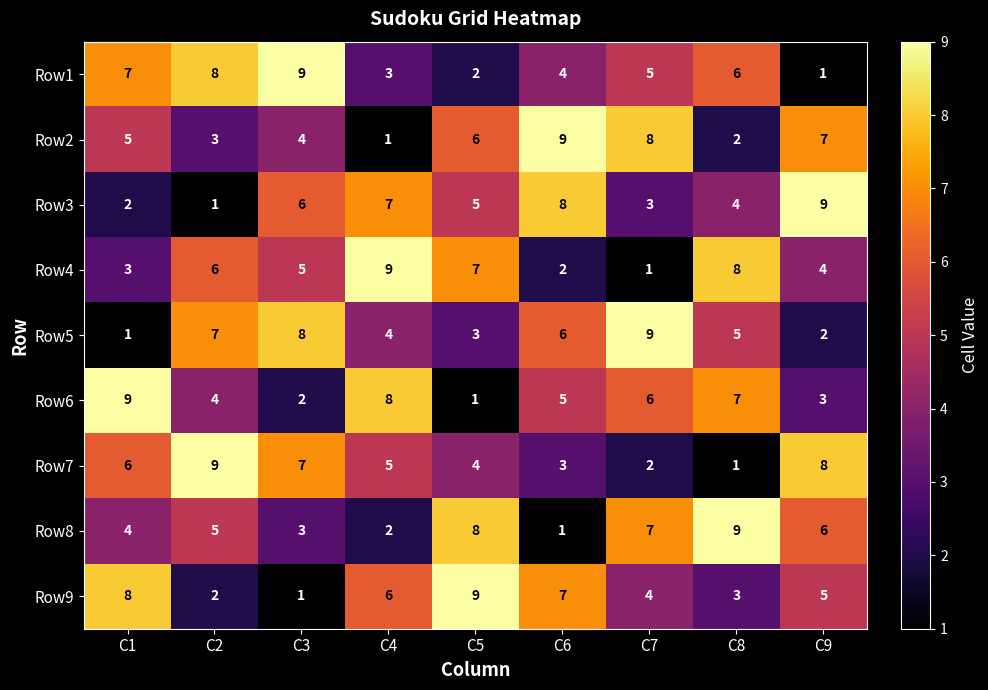

What is the maximum value shown in the chart?

9